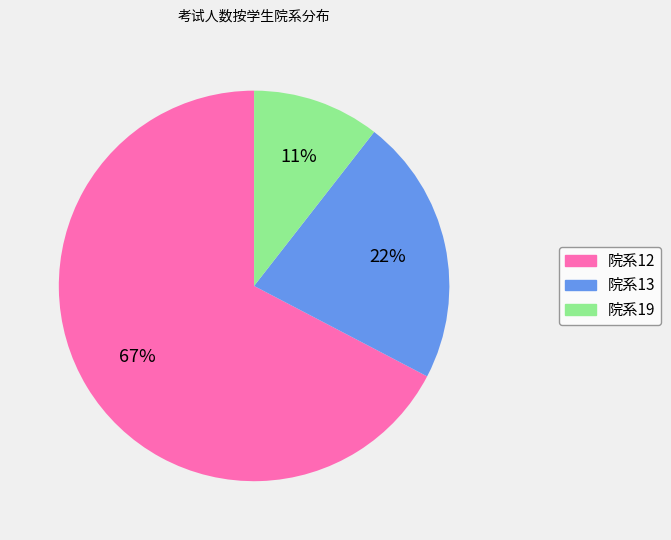

Is there any slice that represents more than half of the pie?

Yes